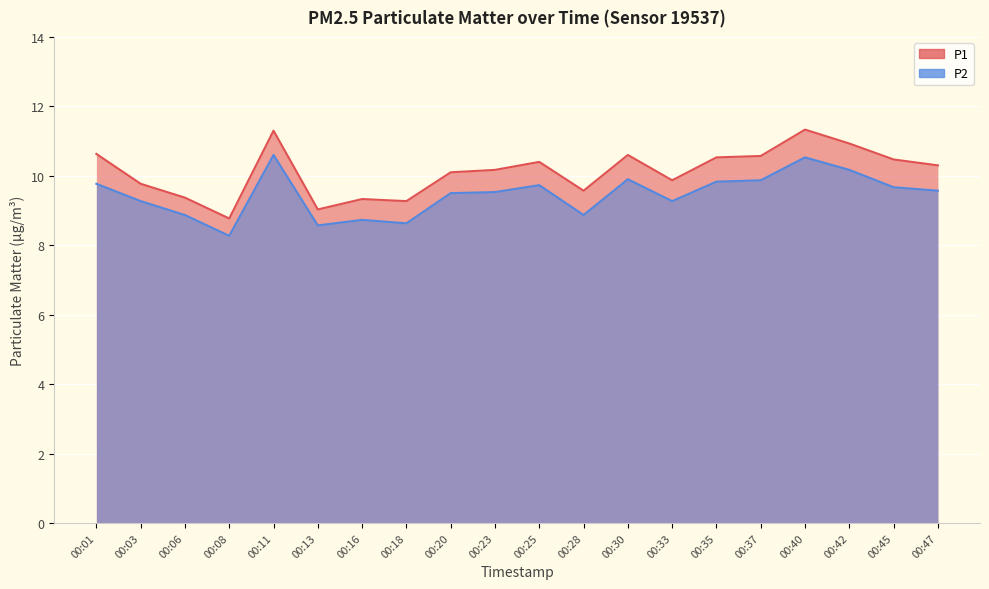

At 00:01, list the series in order from largest to smallest.

P1, P2